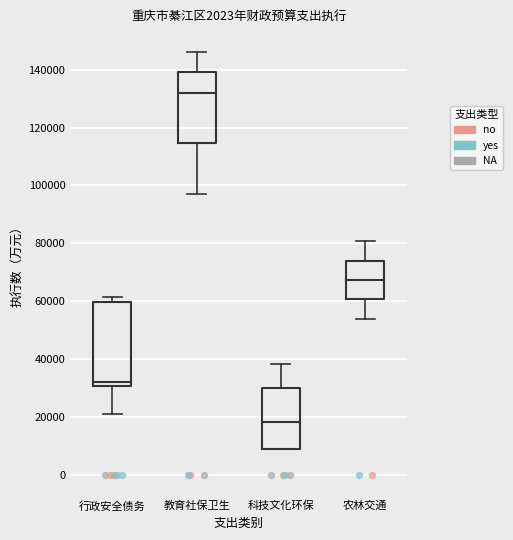

Where is the lower edge of the box for 行政安全债务 on the y-axis? The values are not printed on the chart, so give them approximately, as read against the axis.

30000